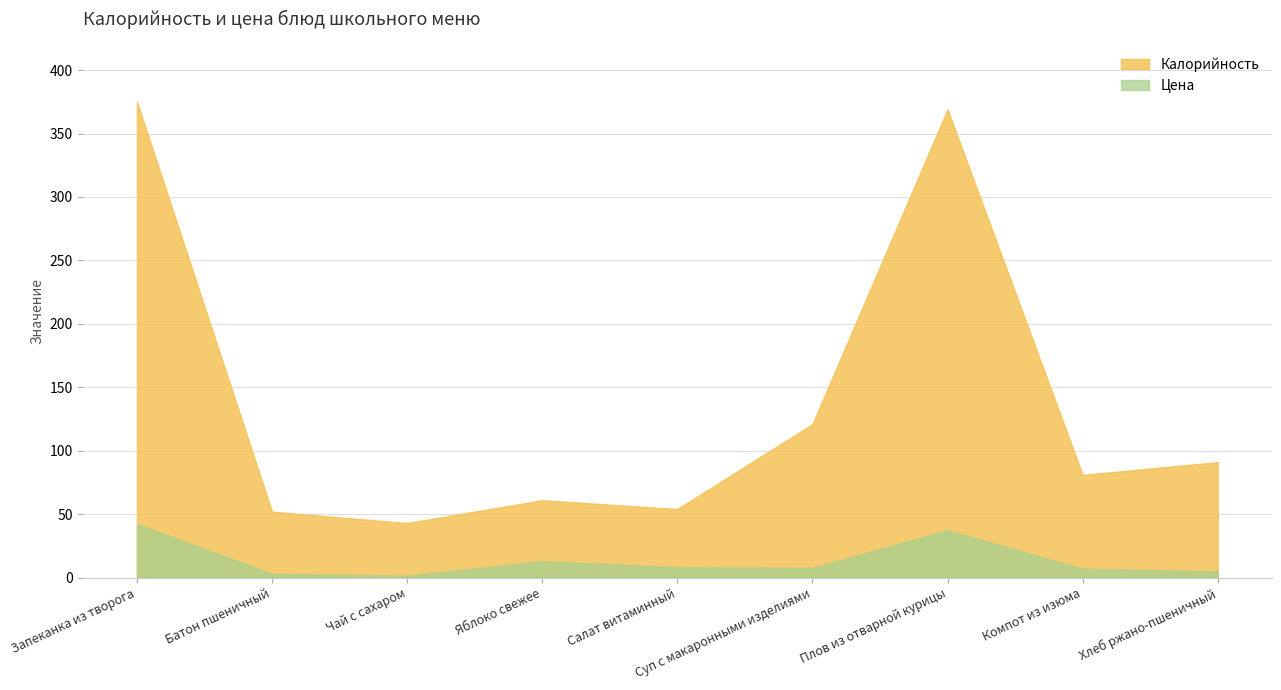

Reading left to right, transcribe all the data shown in this chart.

Калорийность: Запеканка из творога=375.0	Батон пшеничный=52.0	Чай с сахаром=43.0	Яблоко свежее=61.0	Салат витаминный=54.0	Суп с макаронными изделиями=121.0	Плов из отварной курицы=369.0	Компот из изюма=81.0	Хлеб ржано-пшеничный=91.0
Цена: Запеканка из творога=42.3	Батон пшеничный=3.0	Чай с сахаром=1.5	Яблоко свежее=13.0	Салат витаминный=8.2	Суп с макаронными изделиями=7.6	Плов из отварной курицы=37.4	Компот из изюма=6.9	Хлеб ржано-пшеничный=5.0